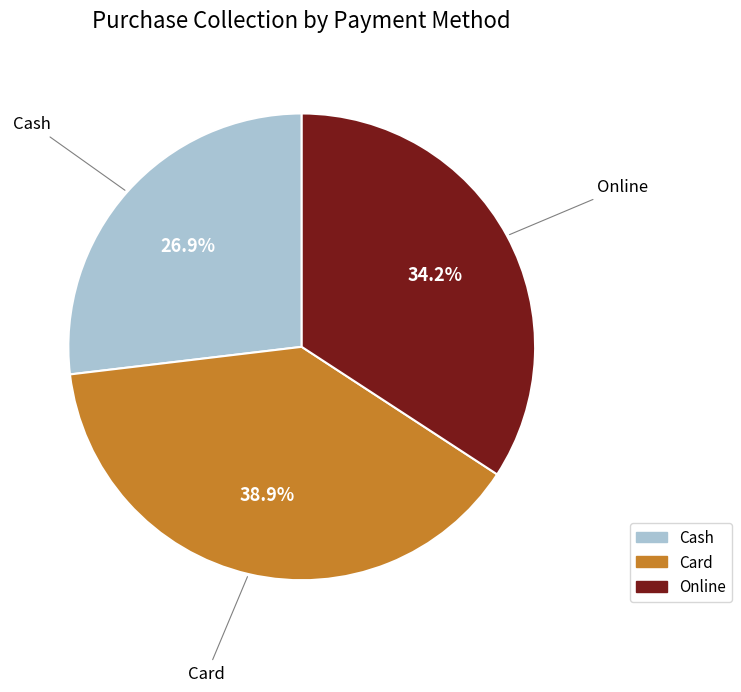

Count the number of slices in the pie.

3